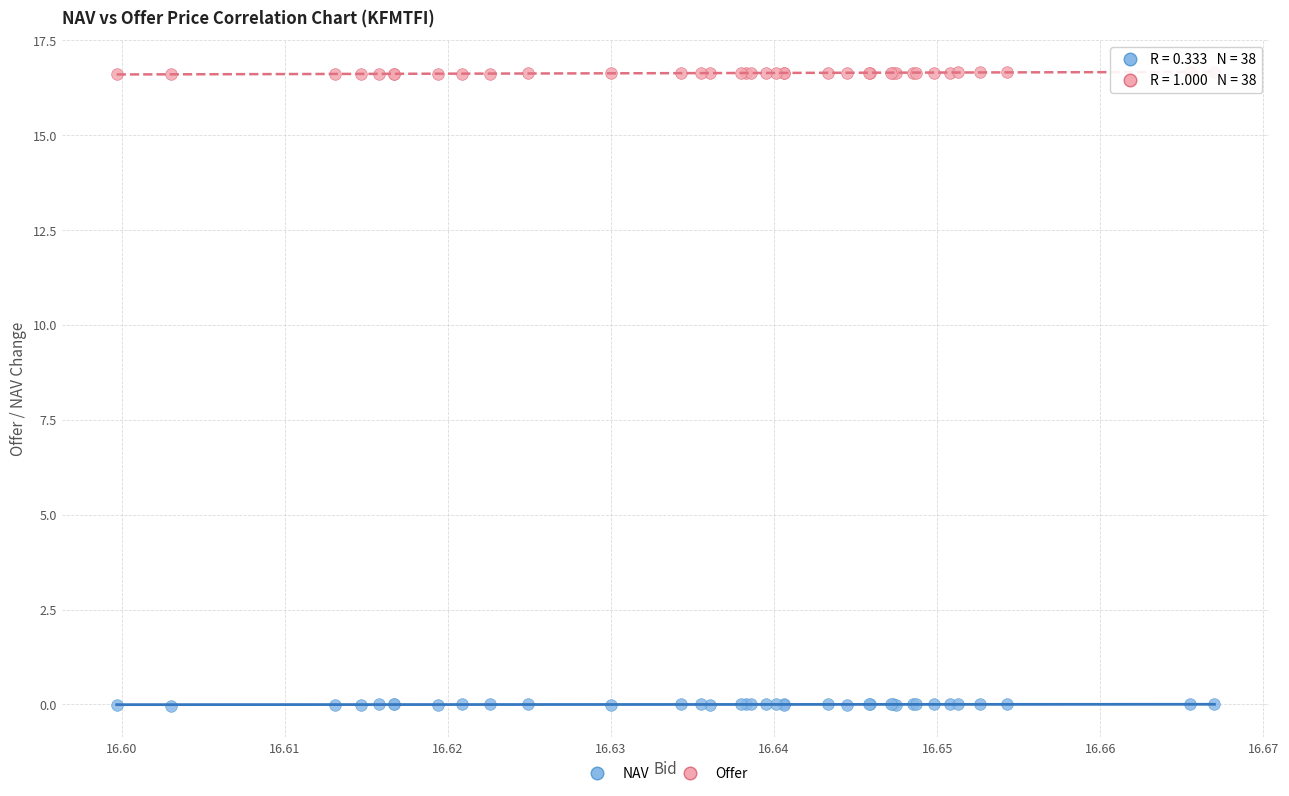

Which series contains the highest Y value?

Offer